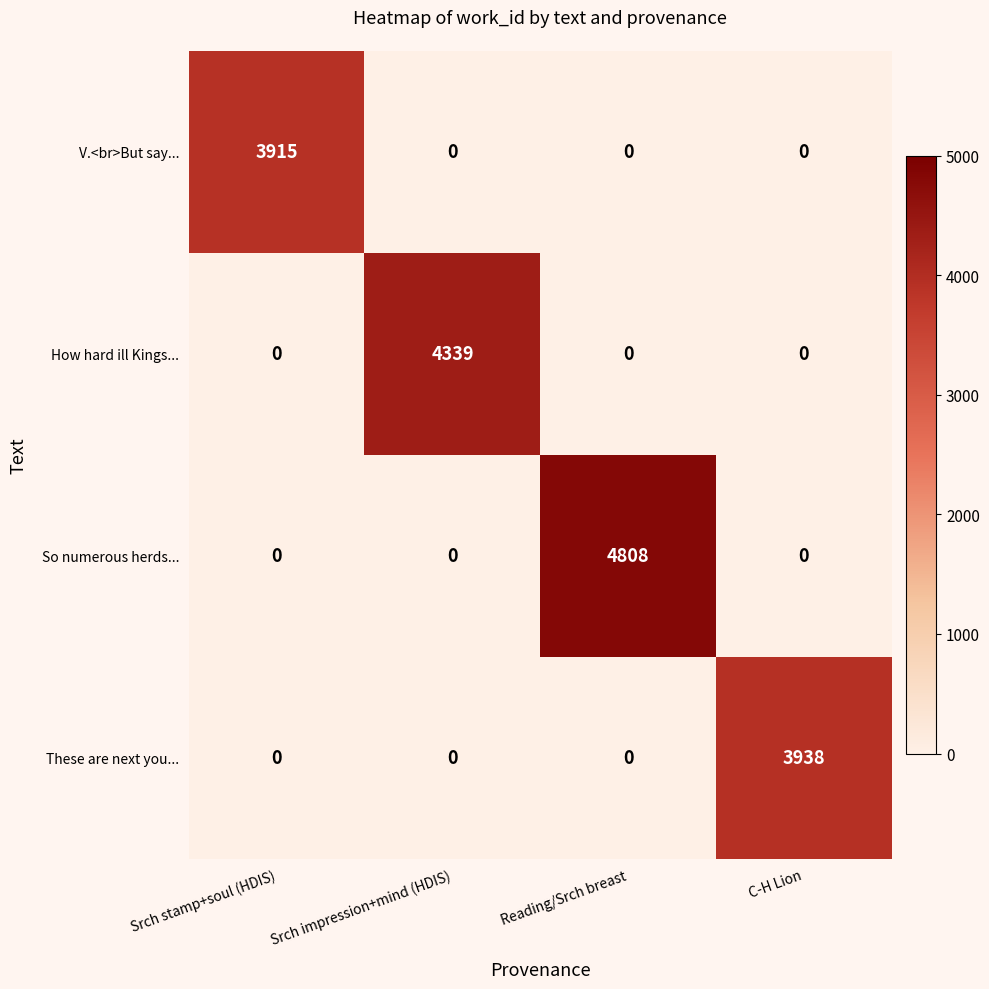

List the series in order of their peak value, lowest first.

V.<br>But say..., These are next you..., How hard ill Kings..., So numerous herds...